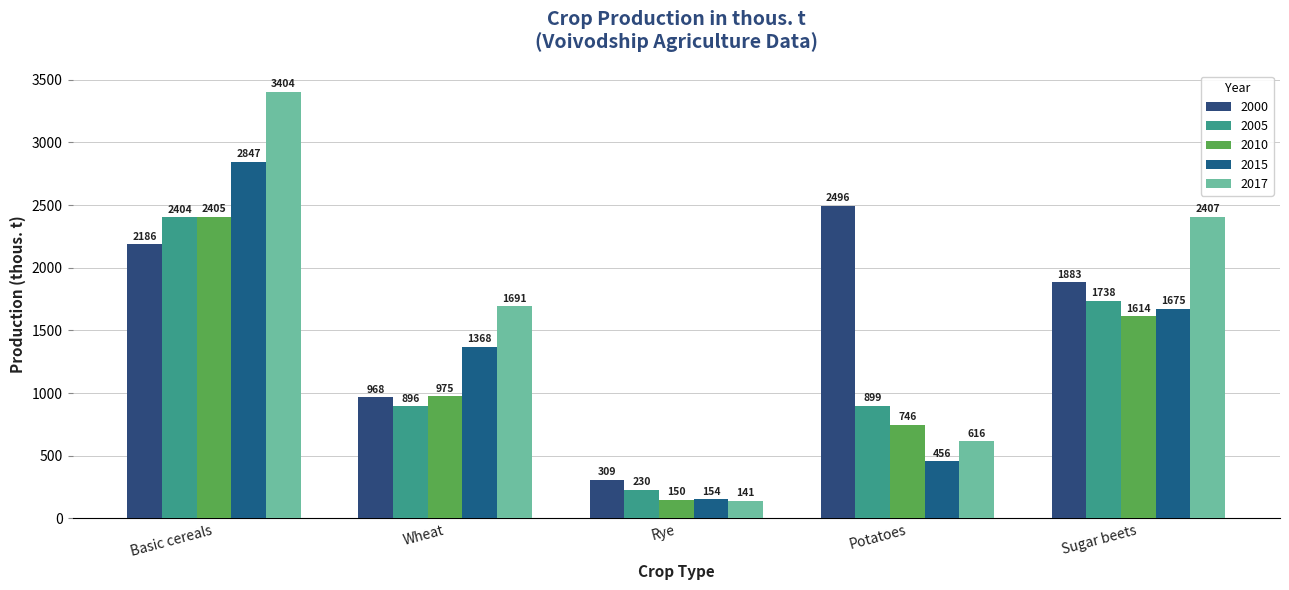

At which label does 2010 reach its peak?

Basic cereals